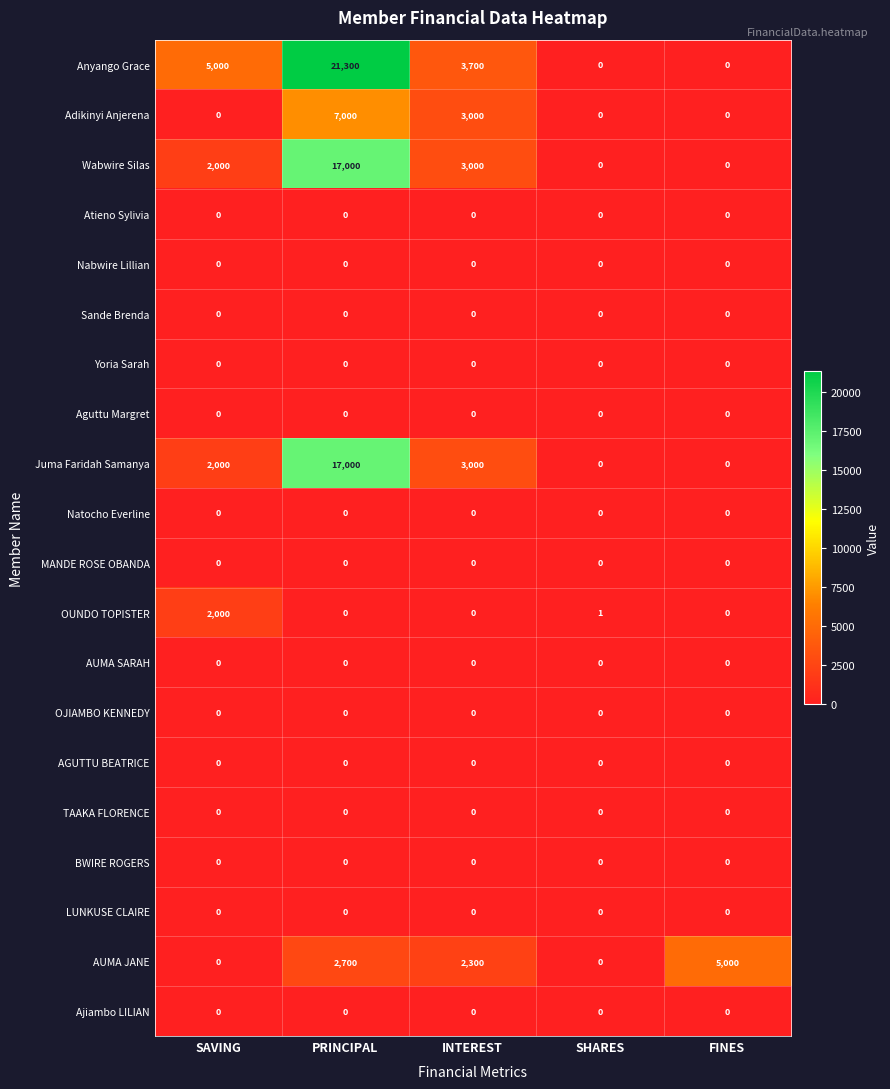

What is the total value across all series at SAVING?

11000